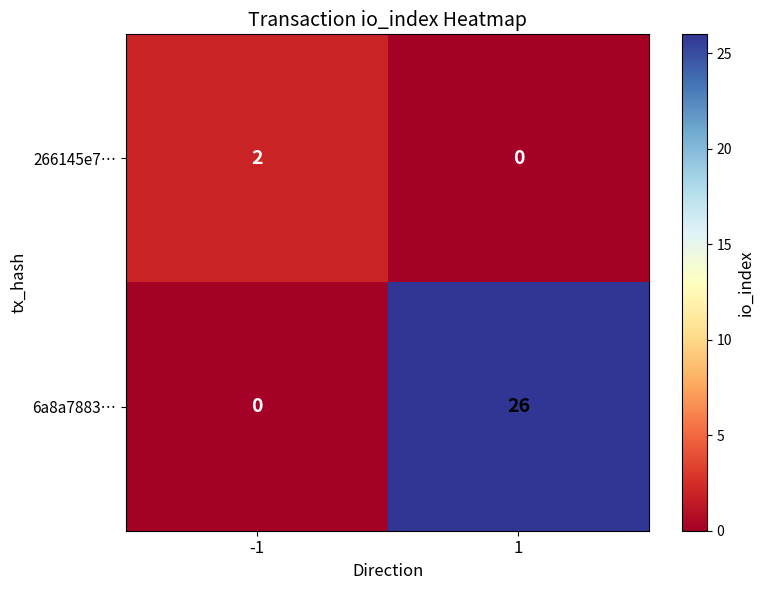

What is the difference between the 6a8a7883… values at -1 and 1?

26